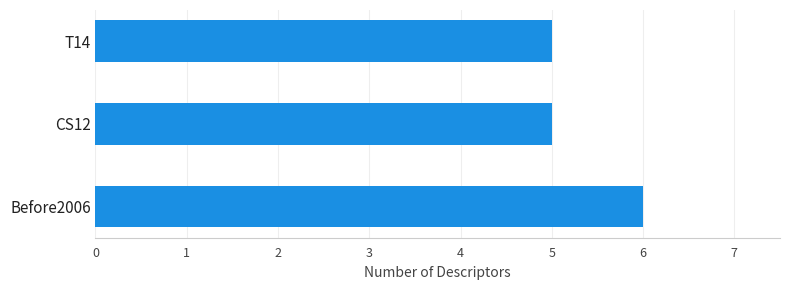

What is the greatest value displayed?

6